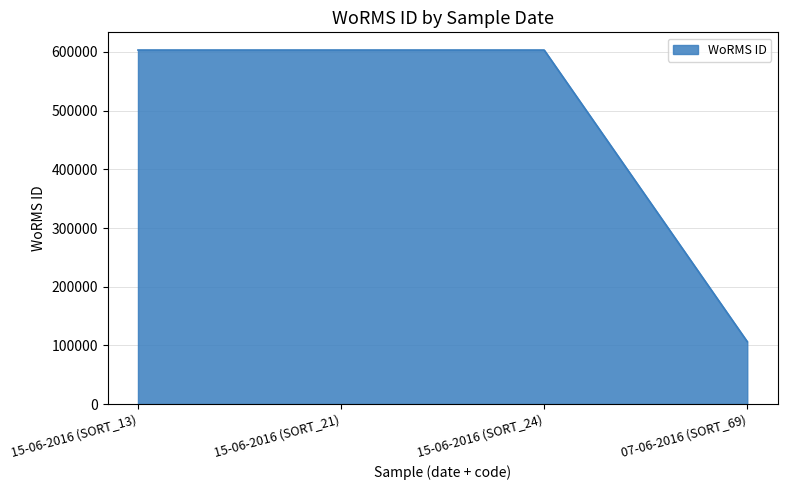

Which category has the lowest value across all series?

07-06-2016 (SORT_69)